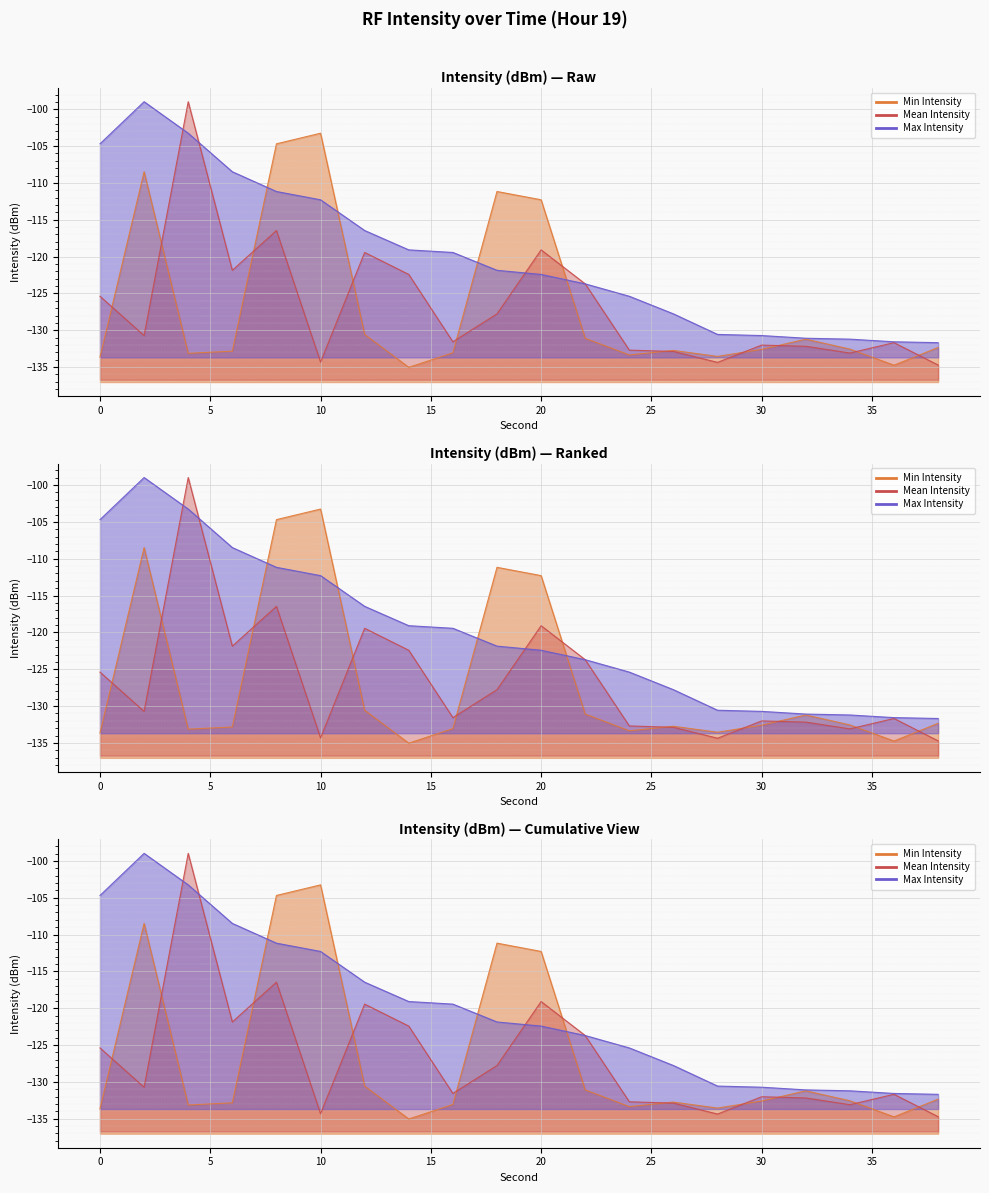

The value of Max Intensity at 4 is -135.0. True or false?

False